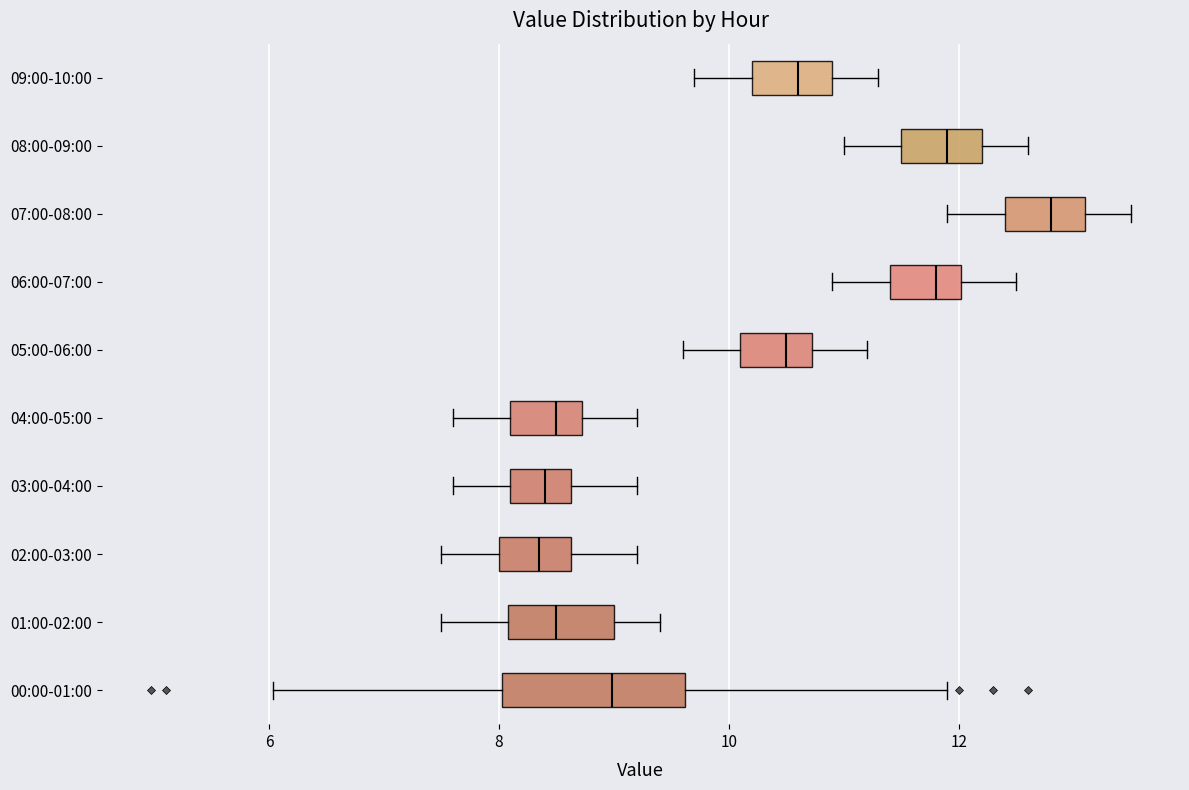

Where does the left whisker of the box for 02:00-03:00 end on the x-axis? The values are not printed on the chart, so give them approximately, as read against the axis.

7.6